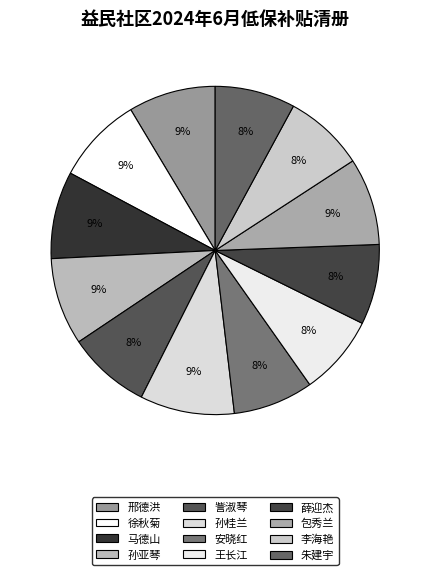

How many segments does this pie chart have?

12